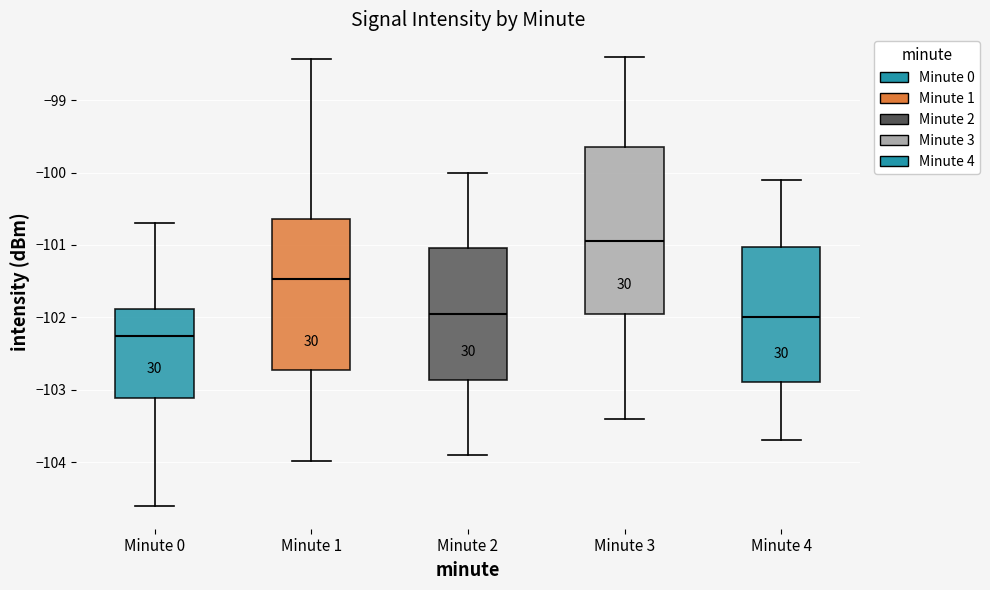

Which box has the lowest median line?

Minute 0